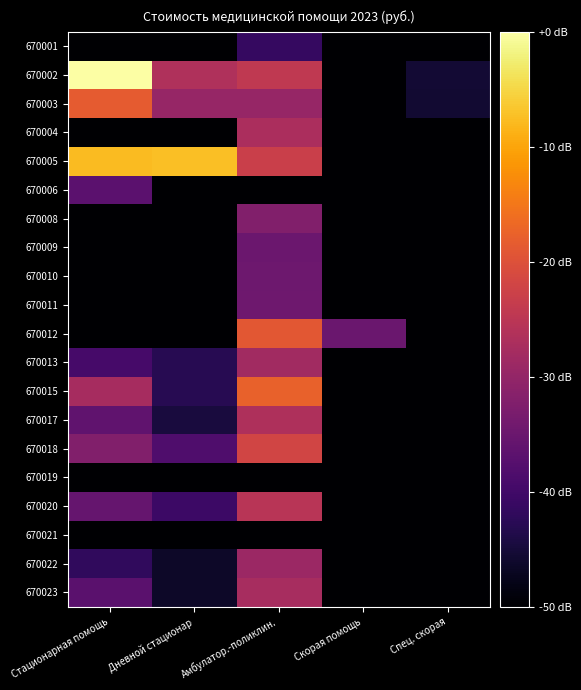

How many series are shown in this chart?

20